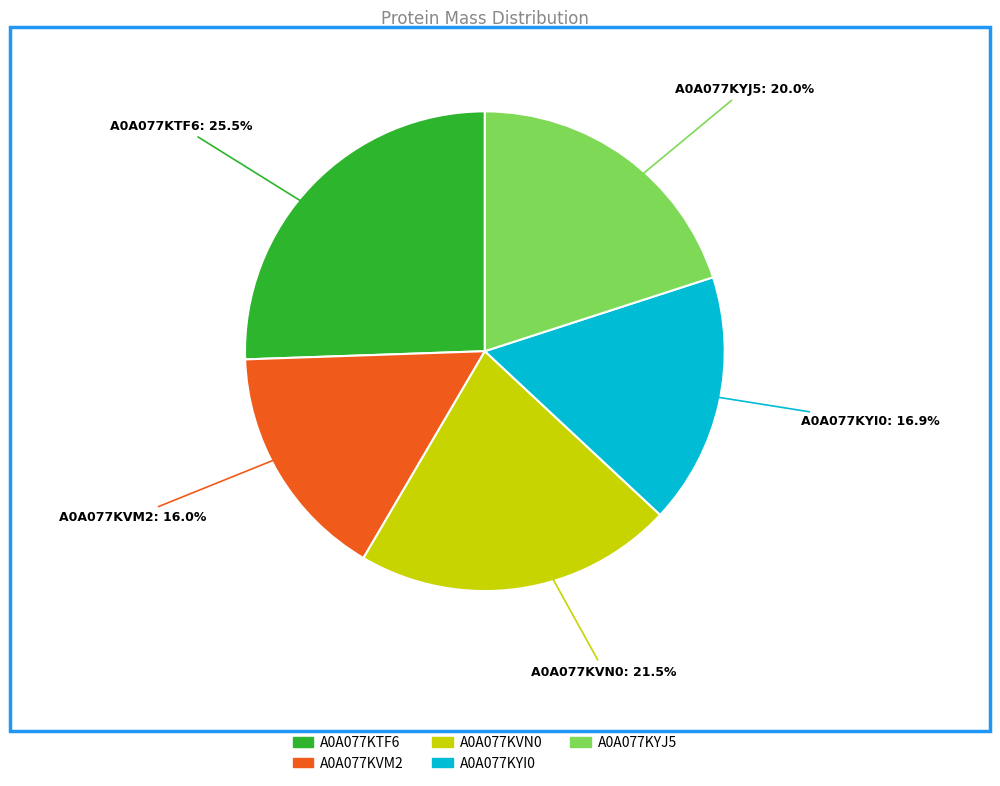

How much of the chart is everything except A0A077KYJ5?

80.0%